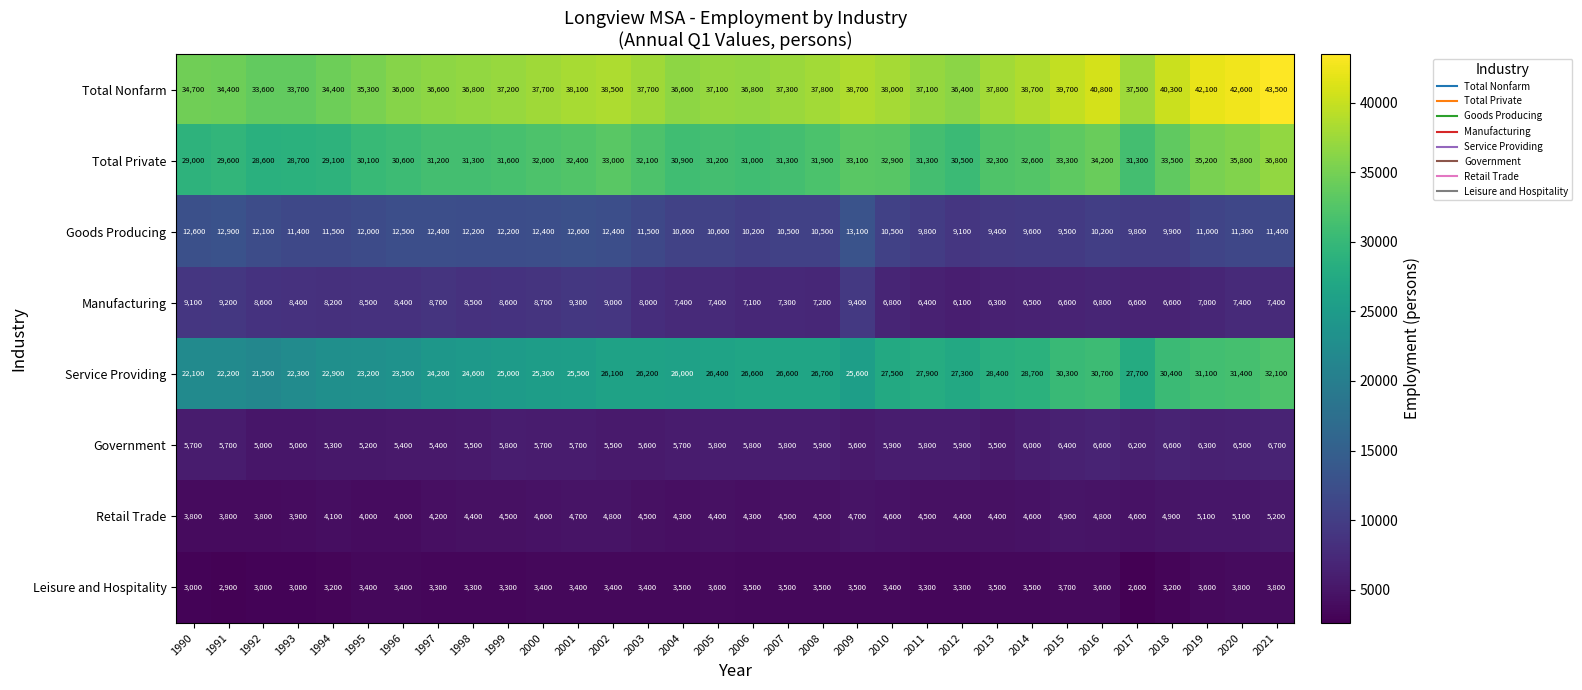

True or false: Total Nonfarm has a value of 34400 at 1991.

True